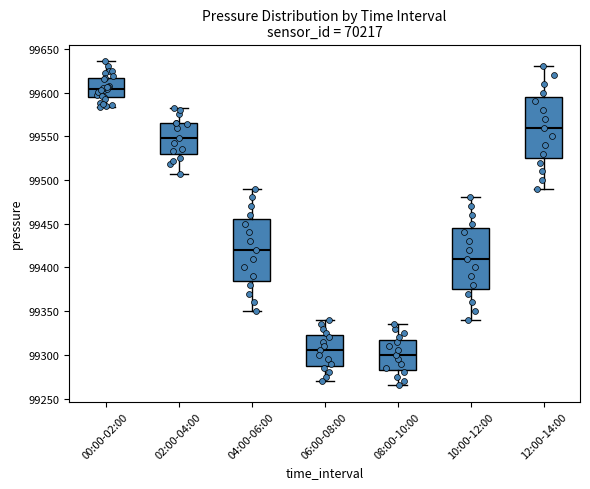

Which box has the highest median line?

00:00-02:00